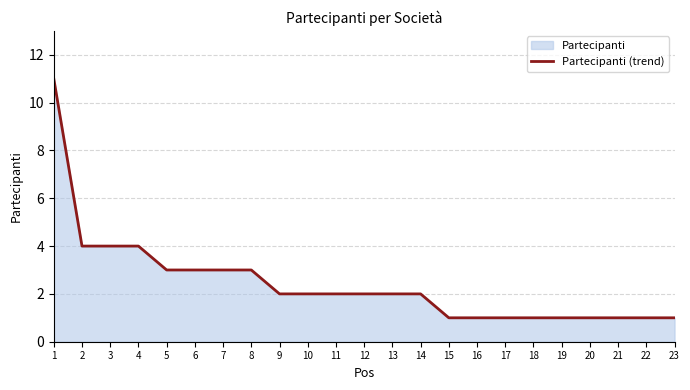

Reading left to right, transcribe all the data shown in this chart.

1=11	2=4	3=4	4=4	5=3	6=3	7=3	8=3	9=2	10=2	11=2	12=2	13=2	14=2	15=1	16=1	17=1	18=1	19=1	20=1	21=1	22=1	23=1